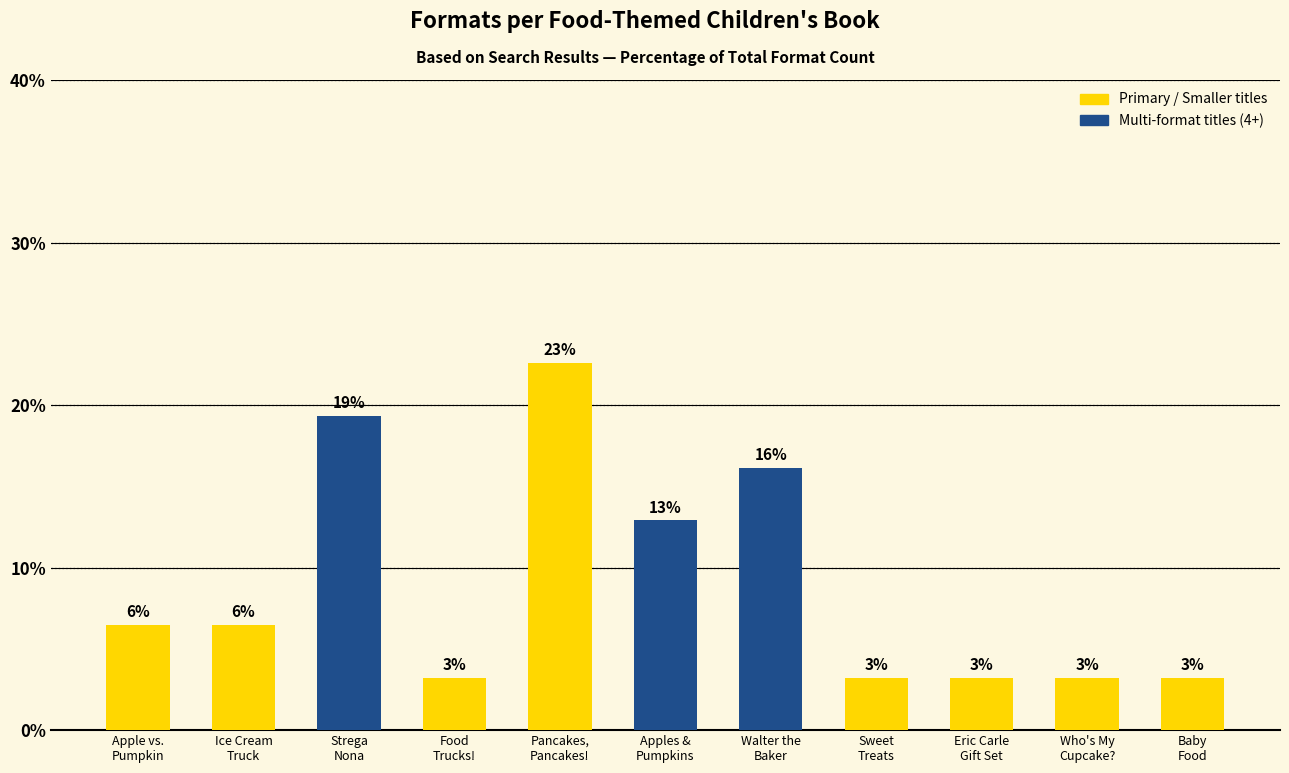

How many data points does each series have?

11